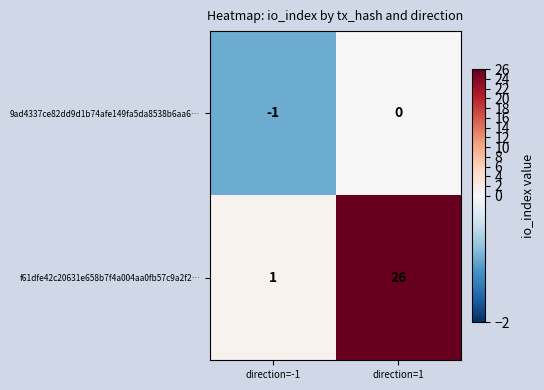

Which series changed the most between direction=-1 and direction=1?

f61dfe42c20631e658b7f4a004aa0fb57c9a2f2…